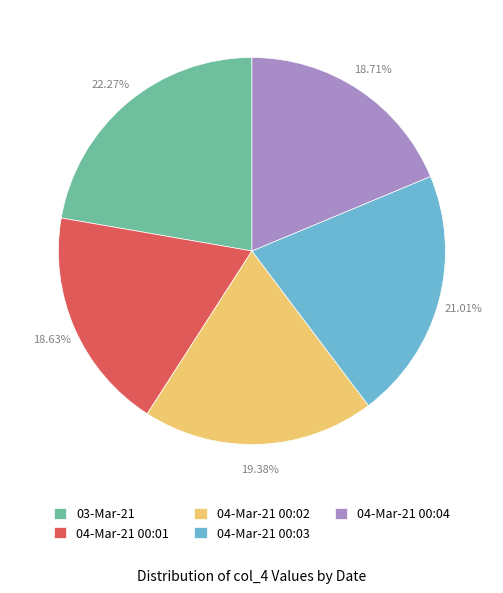

Approximately how many times larger is the value at 04-Mar-21 00:01 compared to 04-Mar-21 00:04?

1.0